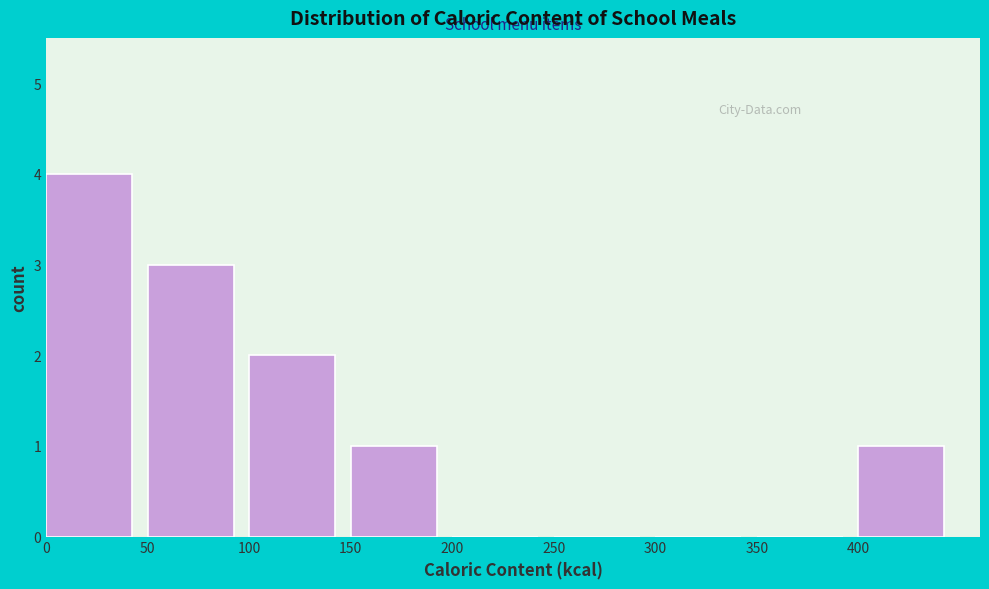

How tall is the bar that spans 50 to 100 on the x-axis? The values are not printed on the chart, so give them approximately, as read against the axis.

3